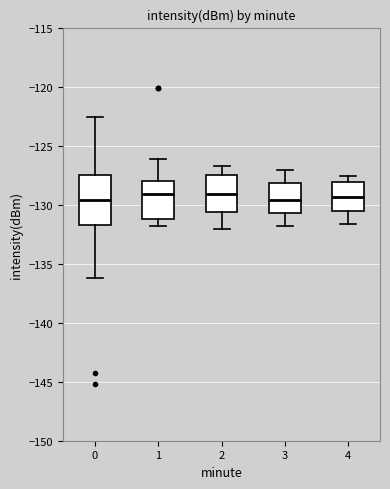

Where does the median line of the box at x = 4 sit on the y-axis? The values are not printed on the chart, so give them approximately, as read against the axis.

-129.5